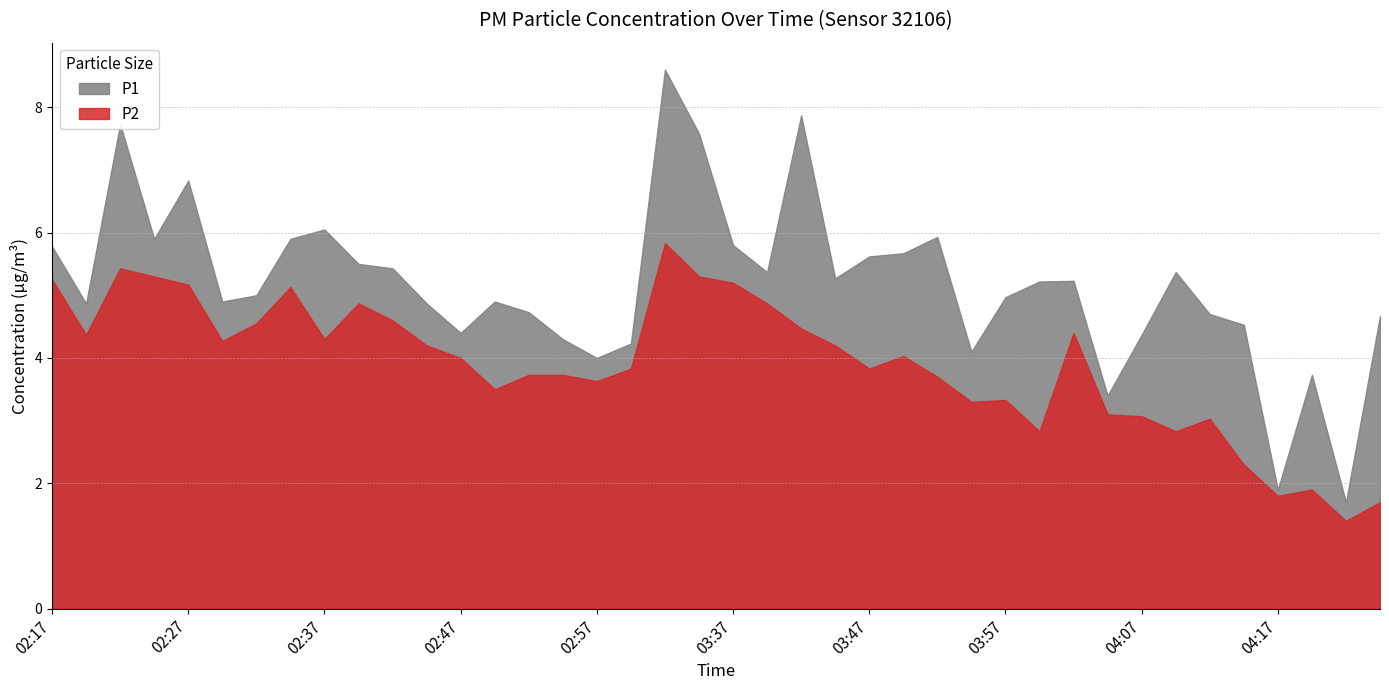

How many values in the P1 series exceed 5?

20